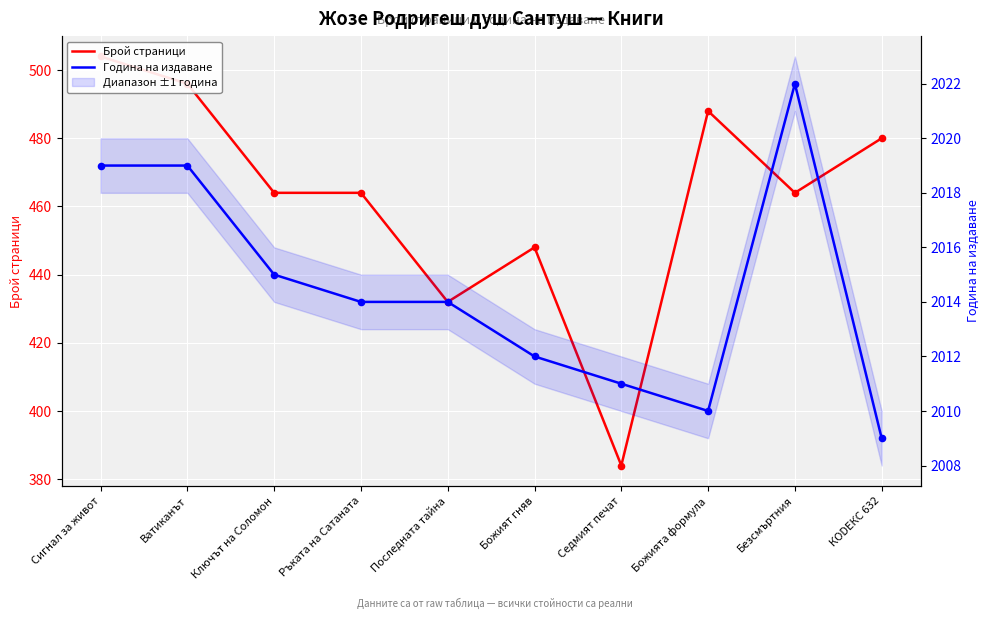

Which series has the largest total across all categories?

Година на издаване